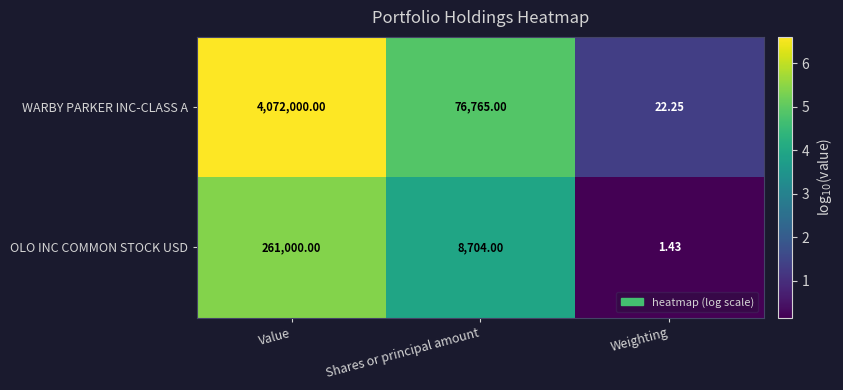

Where does the OLO INC COMMON STOCK USD series first go above 8704?

Value